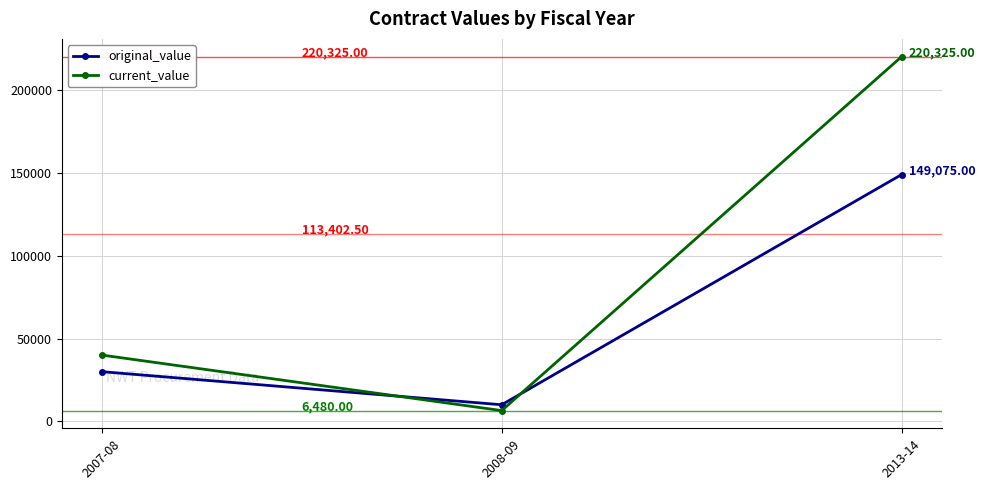

Does the chart display data point markers on the line(s)?

Yes